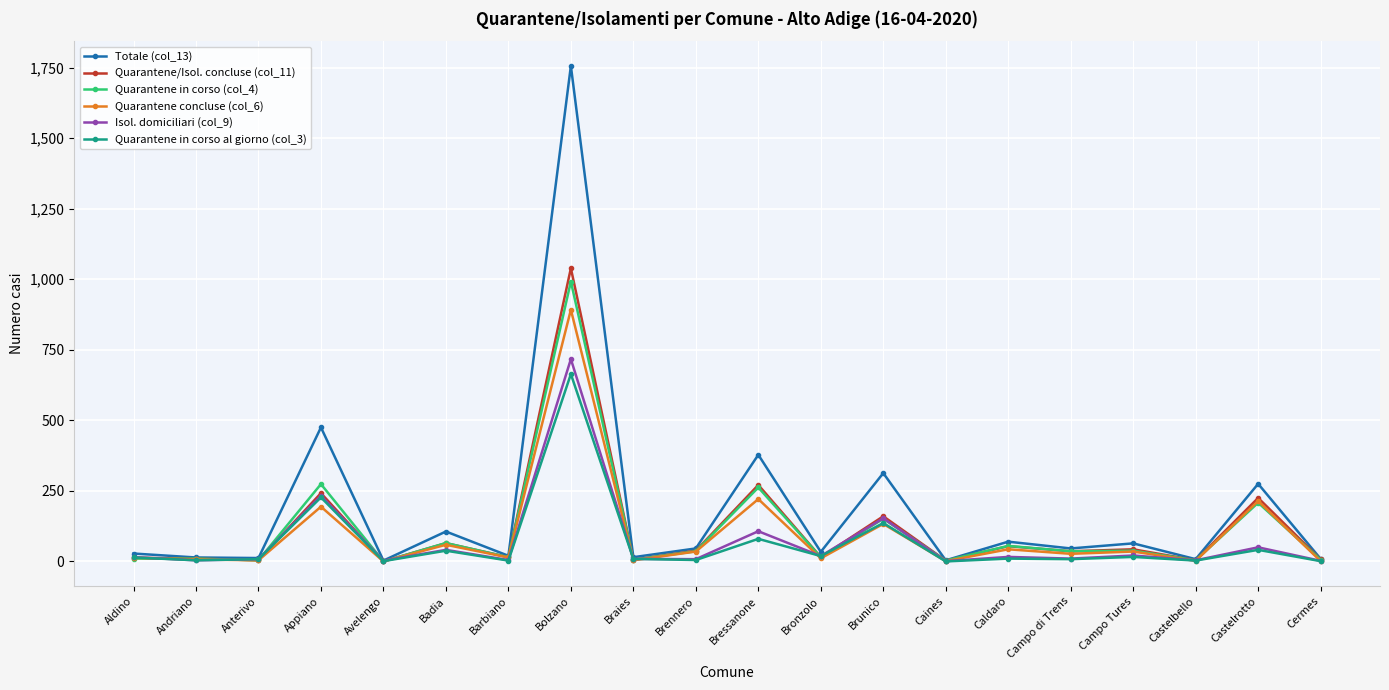

What is the label of the 9th point from the left?

Braies